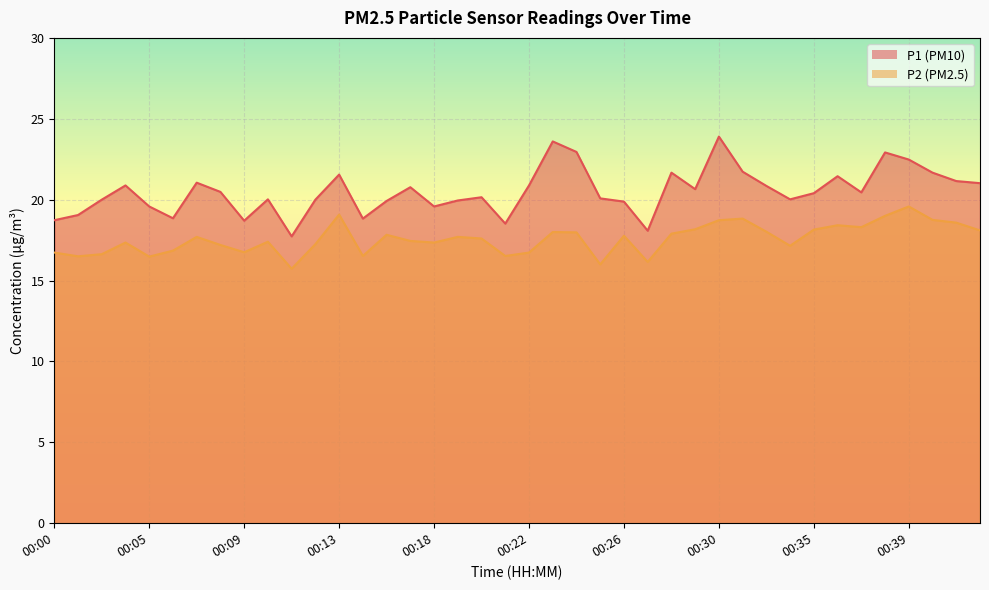

What is the maximum value shown in the chart?

23.9